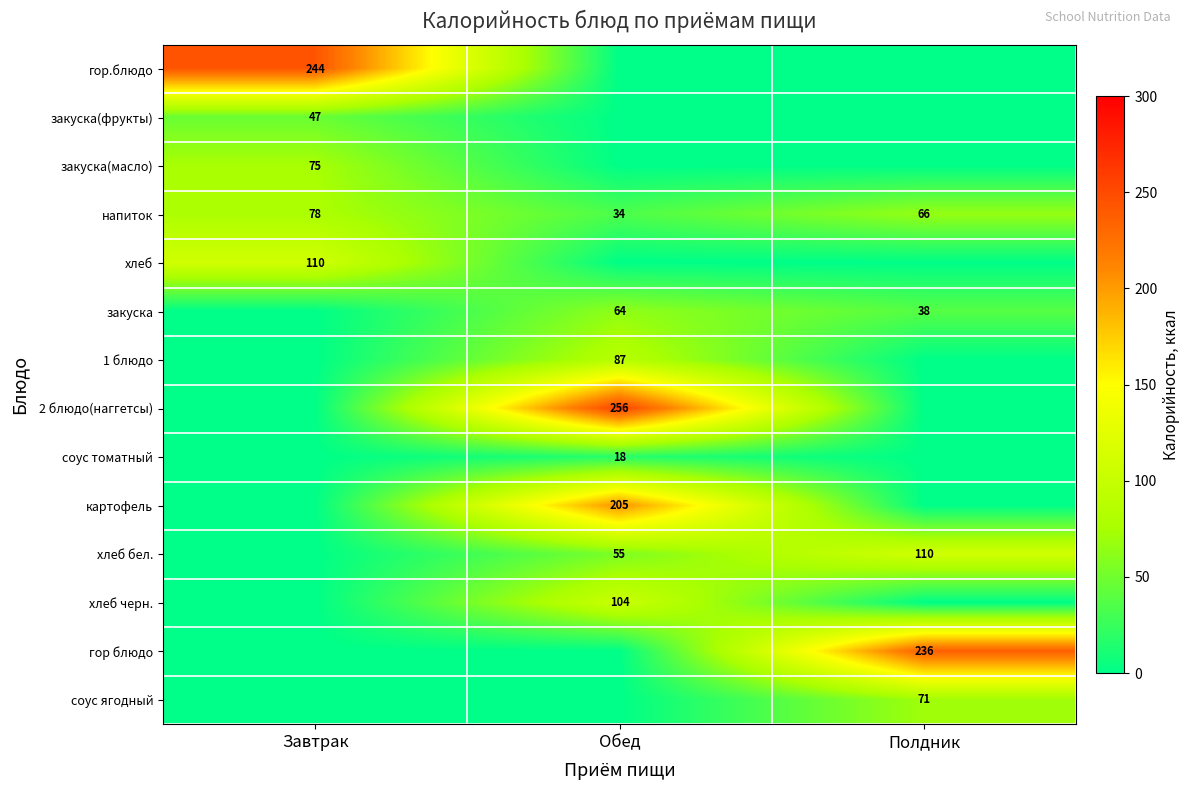

How many categories are shown in the chart?

3